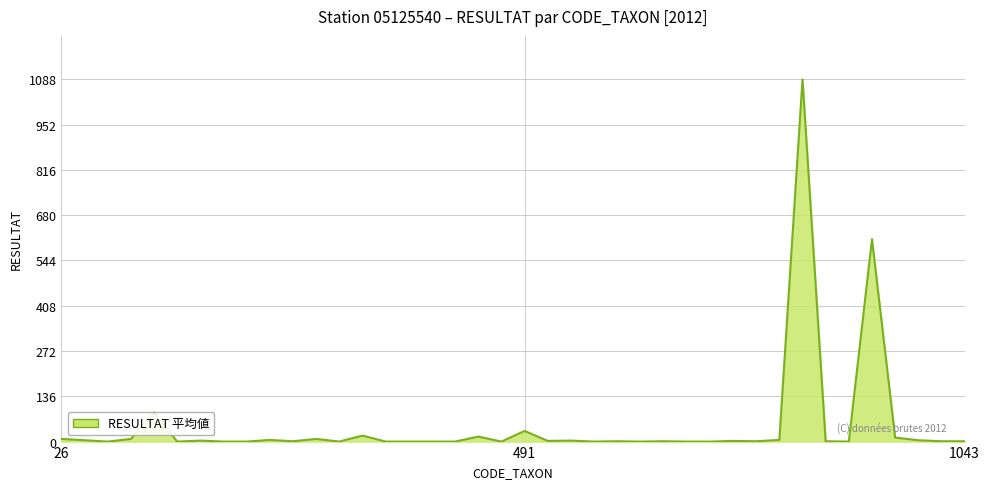

What is the maximum value shown in the chart?

1088